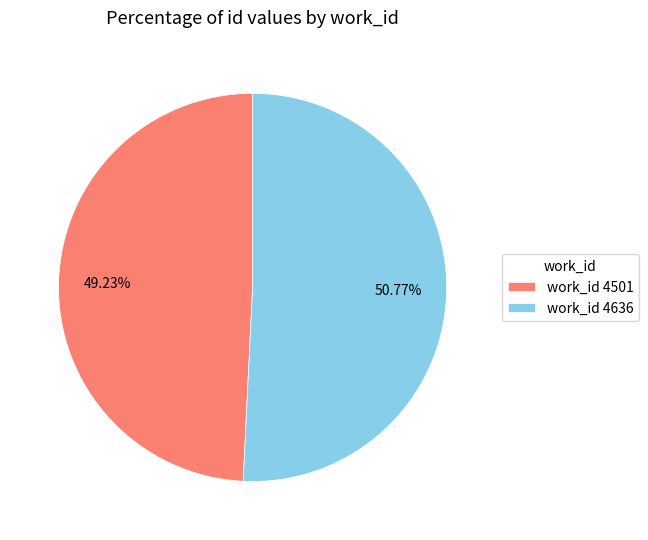

Combined, do work_id 4636 and work_id 4501 account for over 50%?

Yes